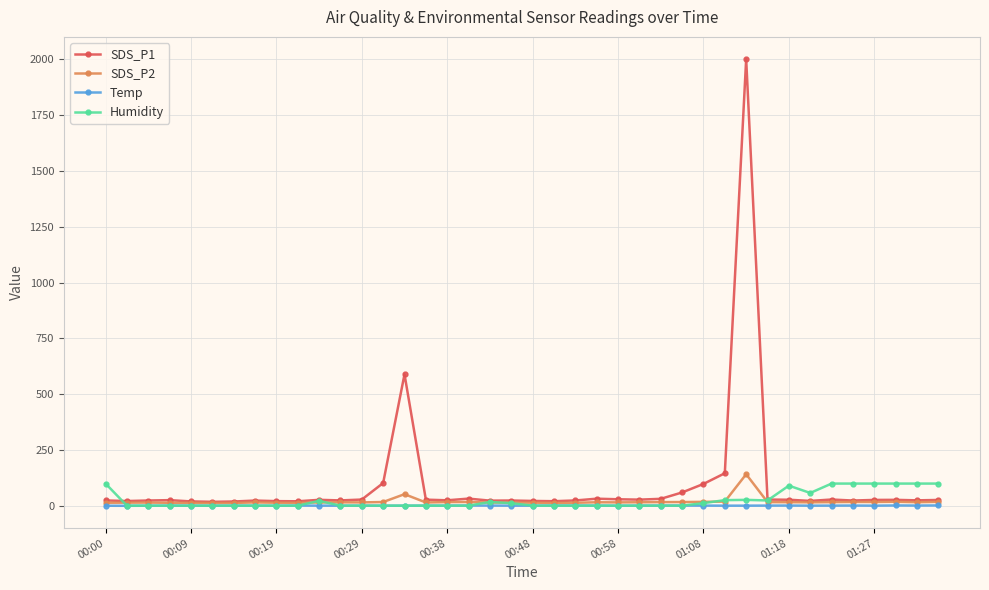

What is the value of the SDS_P1 point at the 15th from the left?

589.1